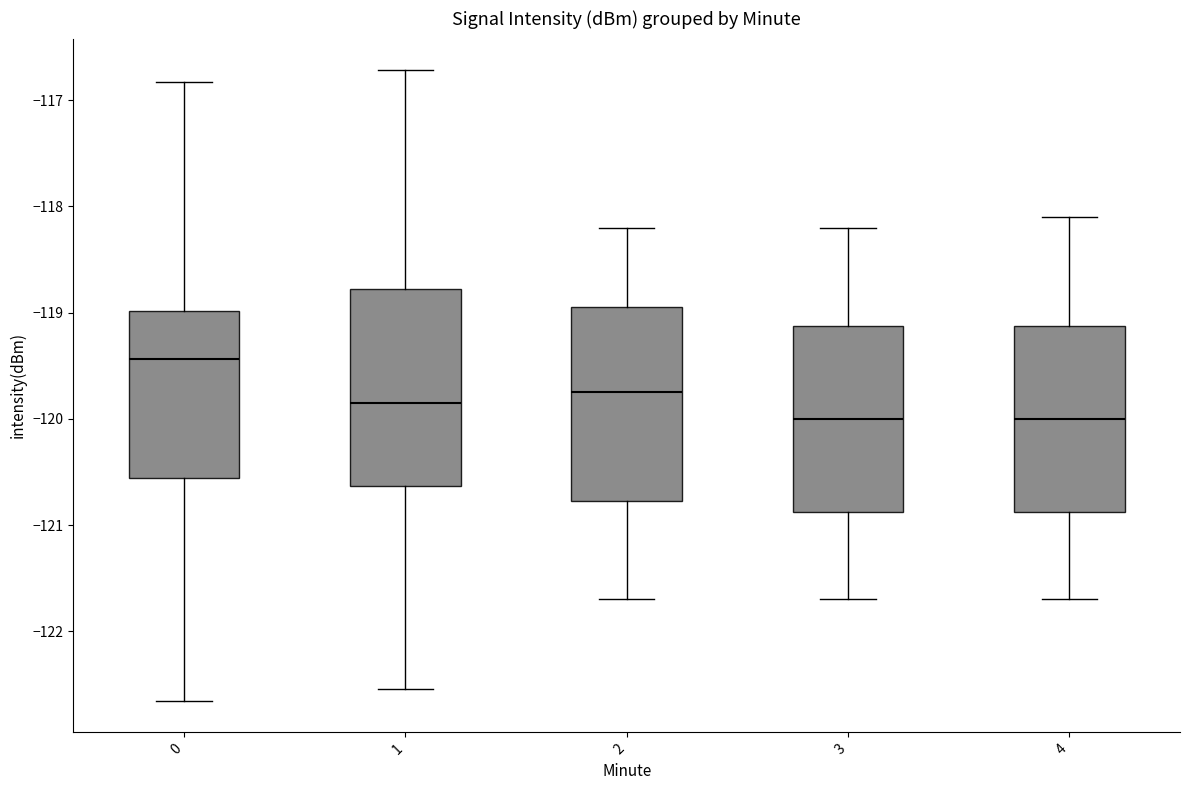

Reading left to right, read every box against the y-axis: the position of its median line, the range the box covers, and the ends of its whiskers. The values are not printed on the chart, so give them approximately, as read against the axis.

0: median -119.4, box -120.6 to -119.0, whiskers -122.7 to -116.8
1: median -119.8, box -120.6 to -118.8, whiskers -122.5 to -116.7
2: median -119.7, box -120.8 to -118.9, whiskers -121.7 to -118.2
3: median -120.0, box -120.9 to -119.1, whiskers -121.7 to -118.2
4: median -120.0, box -120.9 to -119.1, whiskers -121.7 to -118.1